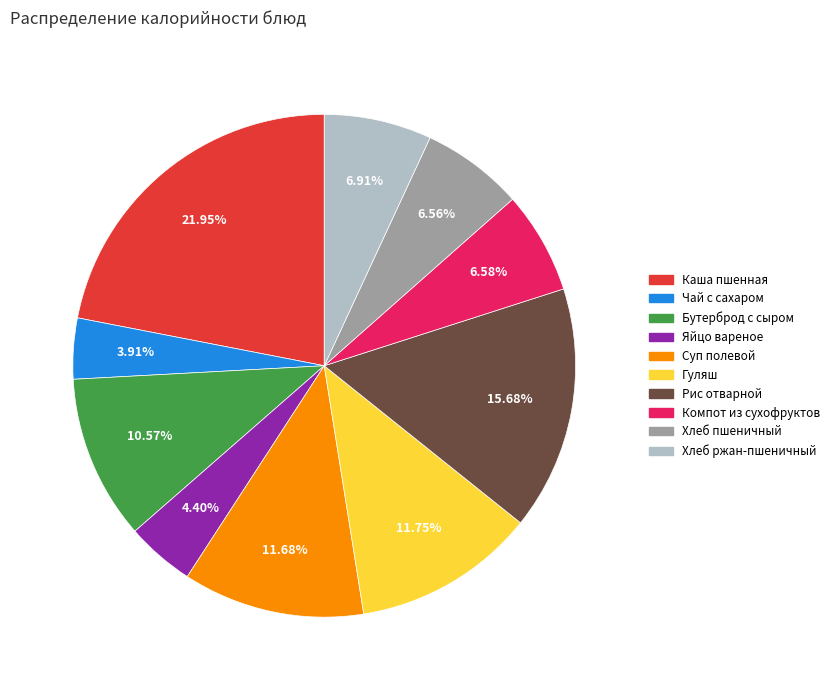

Which slice is the largest?

Каша пшенная